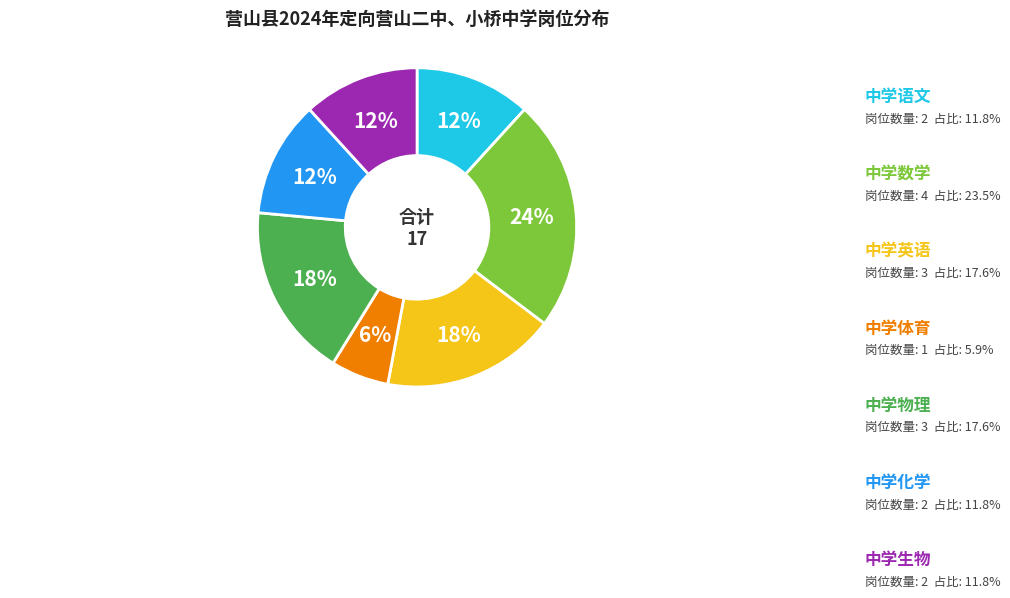

Does any single category account for the majority?

No